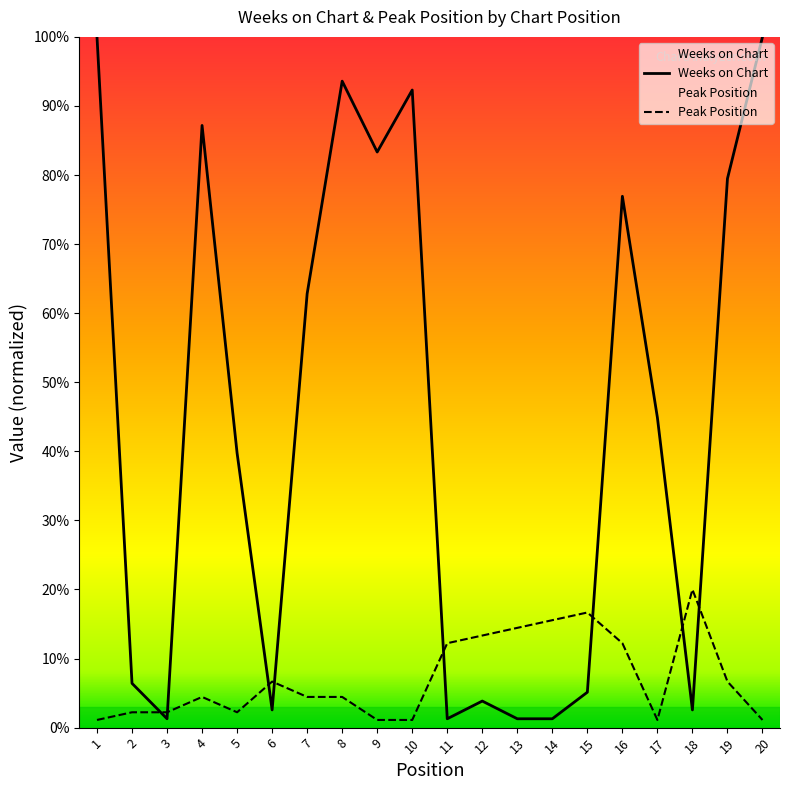

What is the difference between the second highest and minimum values in the Weeks on Chart series?

98.7